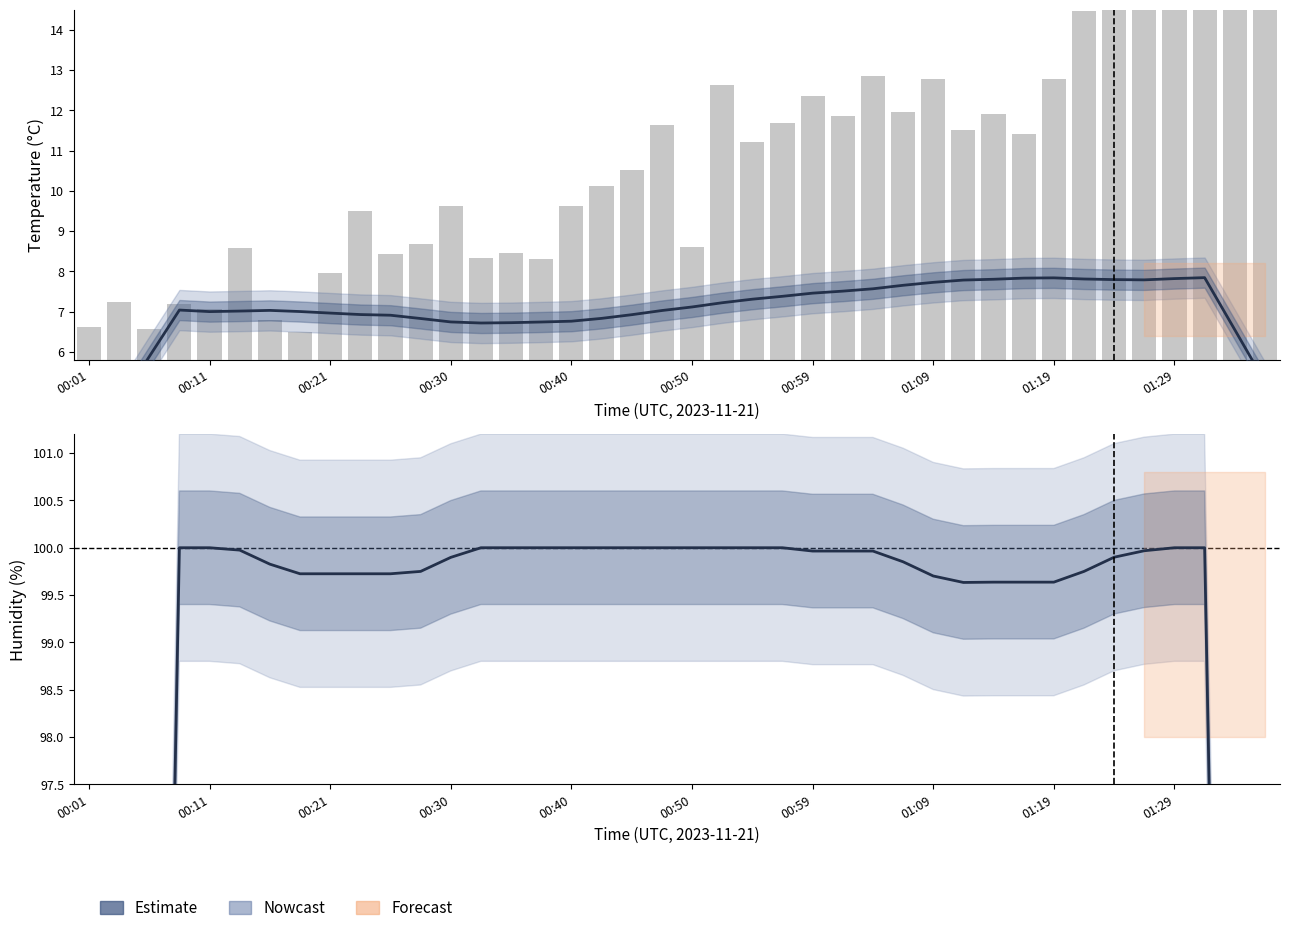

What is the difference between the maximum and minimum values in the humidity (%) series?

50.0